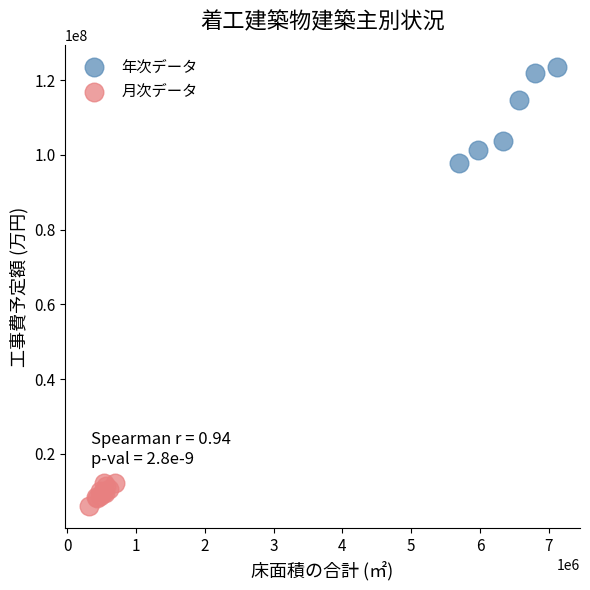

Which series reaches the maximum Y coordinate?

年次データ